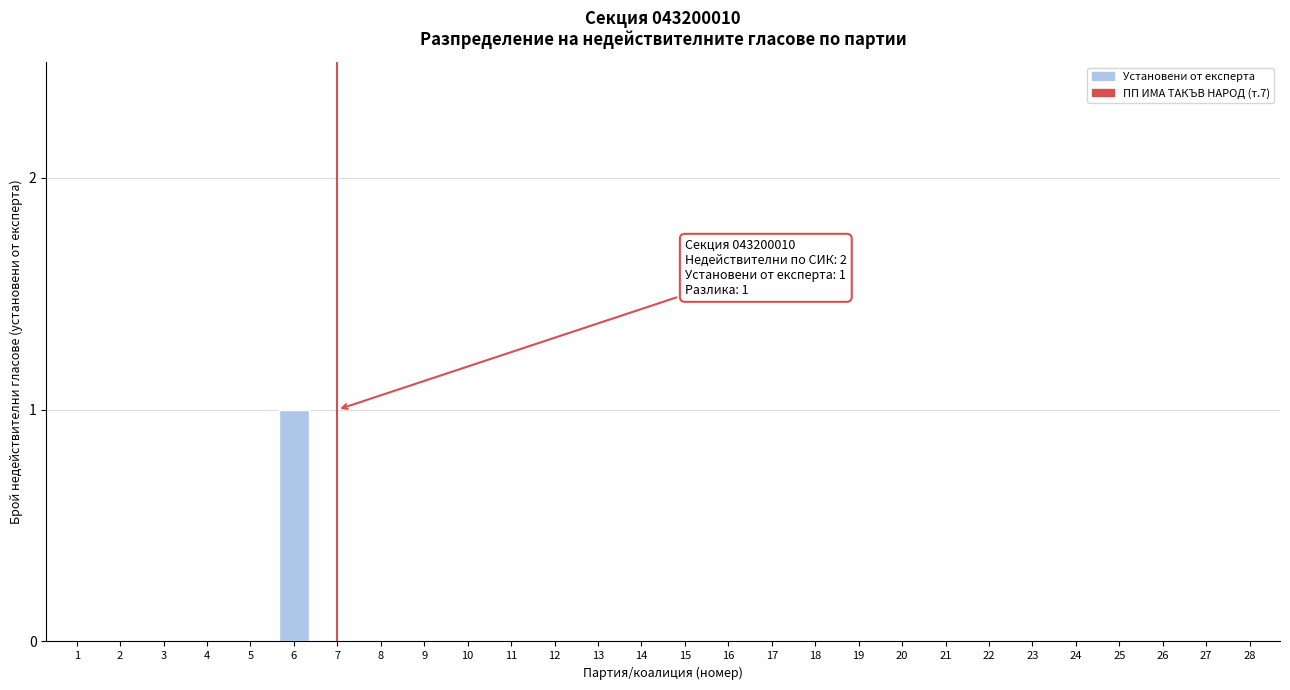

Reading right to left, list all the values displayed in this chart.

28=0	27=0	26=0	25=0	24=0	23=0	22=0	21=0	20=0	19=0	18=0	17=0	16=0	15=0	14=0	13=0	12=0	11=0	10=0	9=0	8=0	7=0	6=1	5=0	4=0	3=0	2=0	1=0